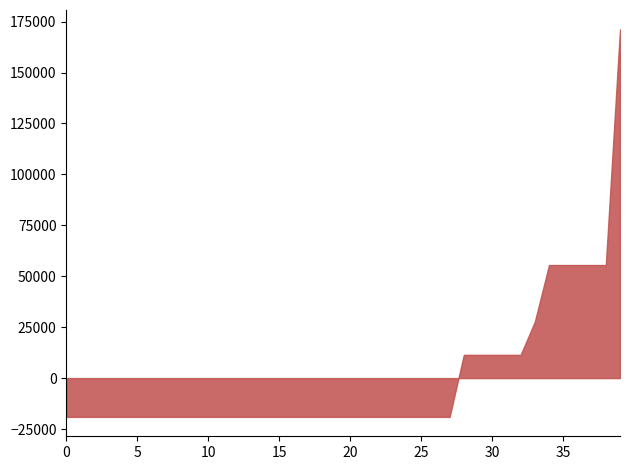

Does the chart have visible grid lines?

No